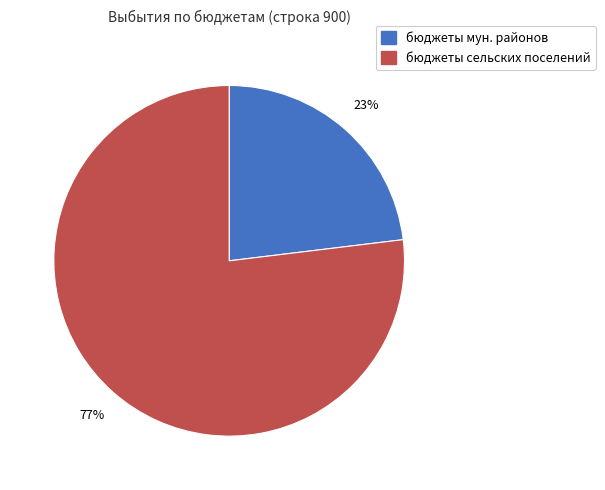

To the nearest percent, what is the difference between the largest and smallest slice percentages?

54%